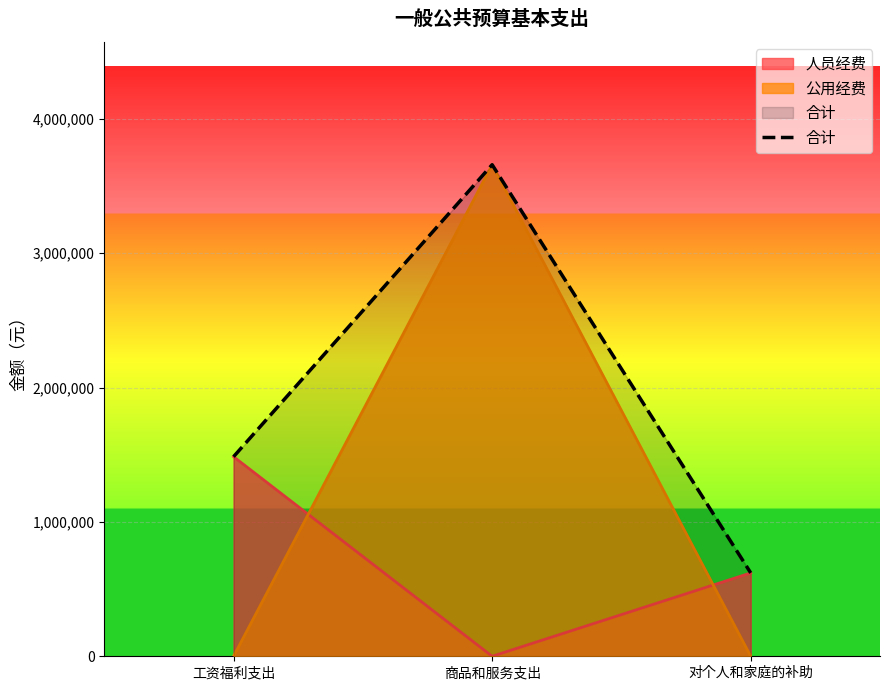

Is it true that the value at 工资福利支出 is 1485414?

True